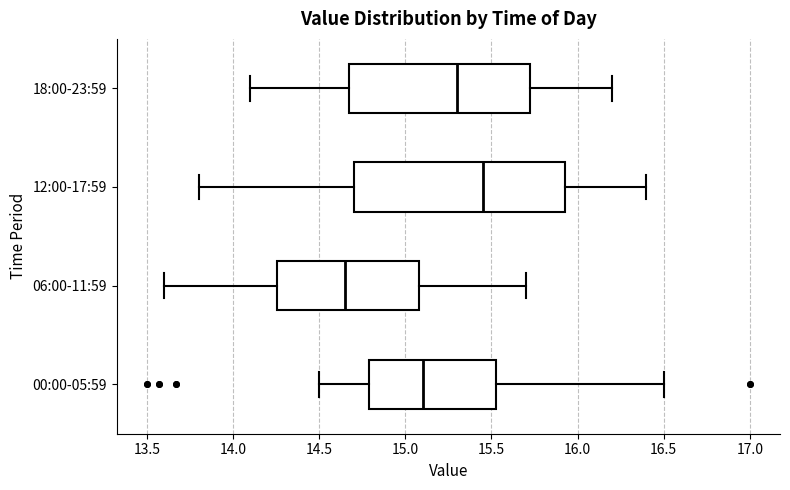

Which box is the widest, from its left edge to its right edge?

12:00-17:59